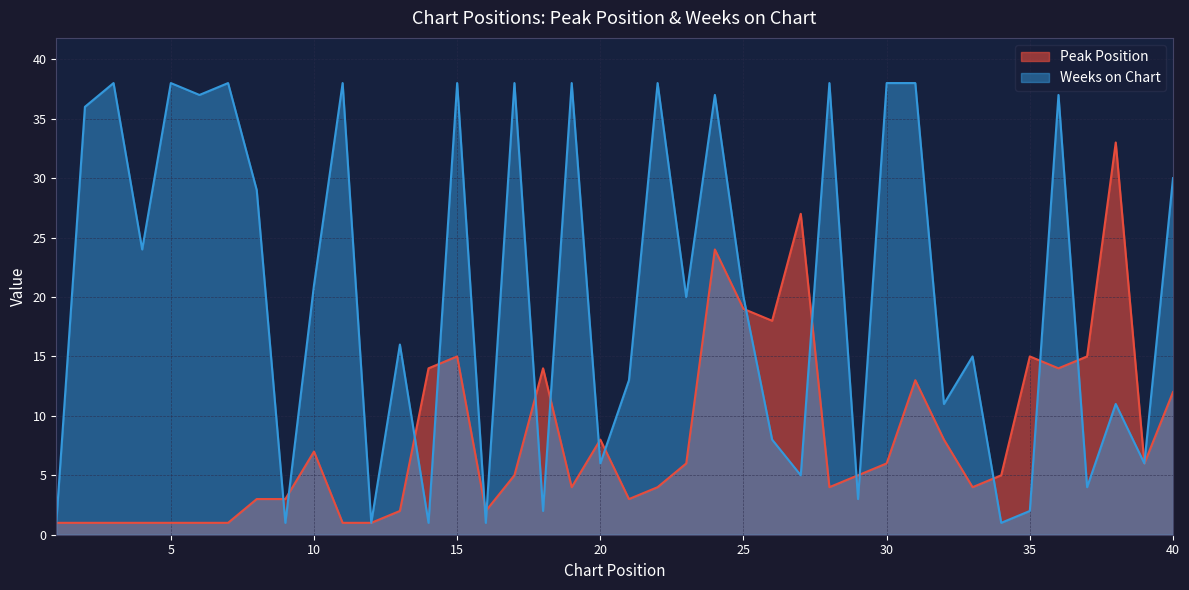

What is the difference between the highest and lowest values at 34?

4